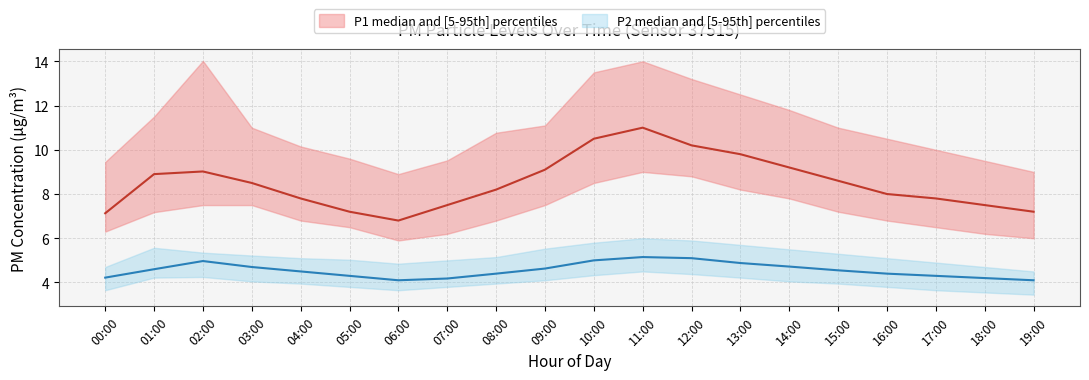

Which series changed the most between 07:00 and 16:00?

P1_upper